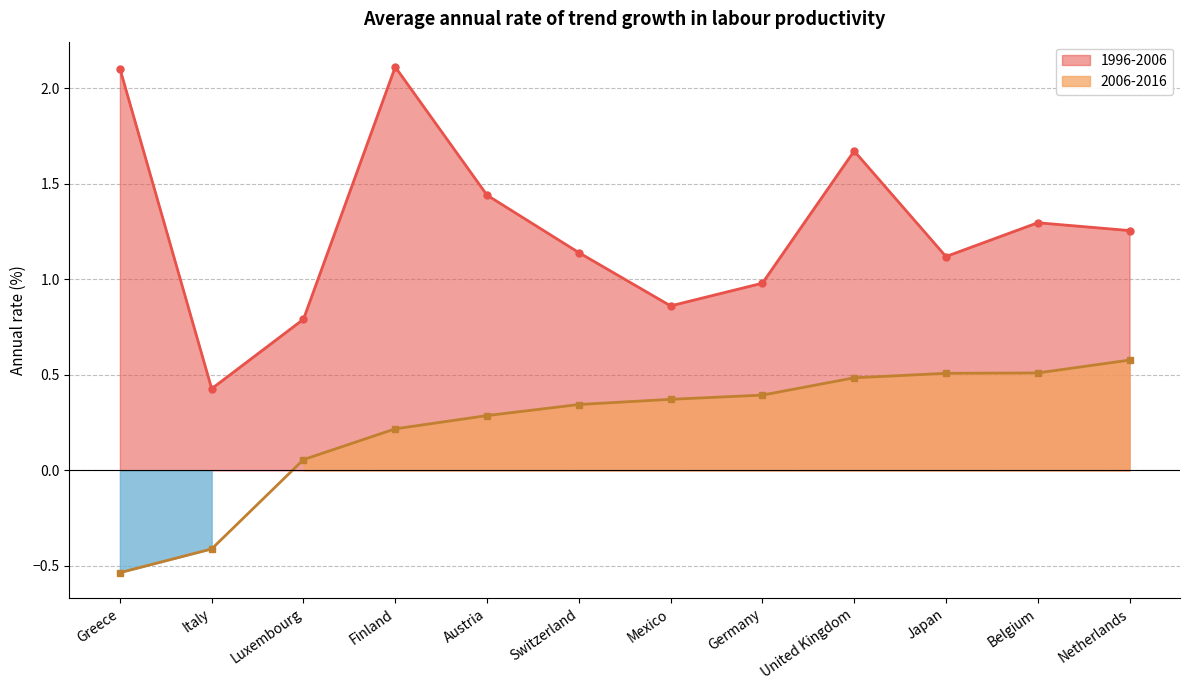

Rank the series by their maximum value, from highest to lowest.

1996-2006, 2006-2016